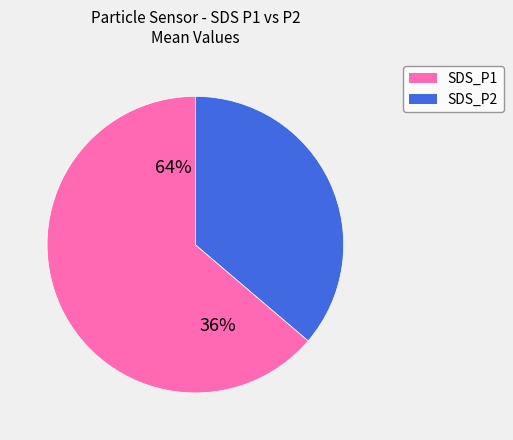

Which slice is the smallest?

SDS_P2